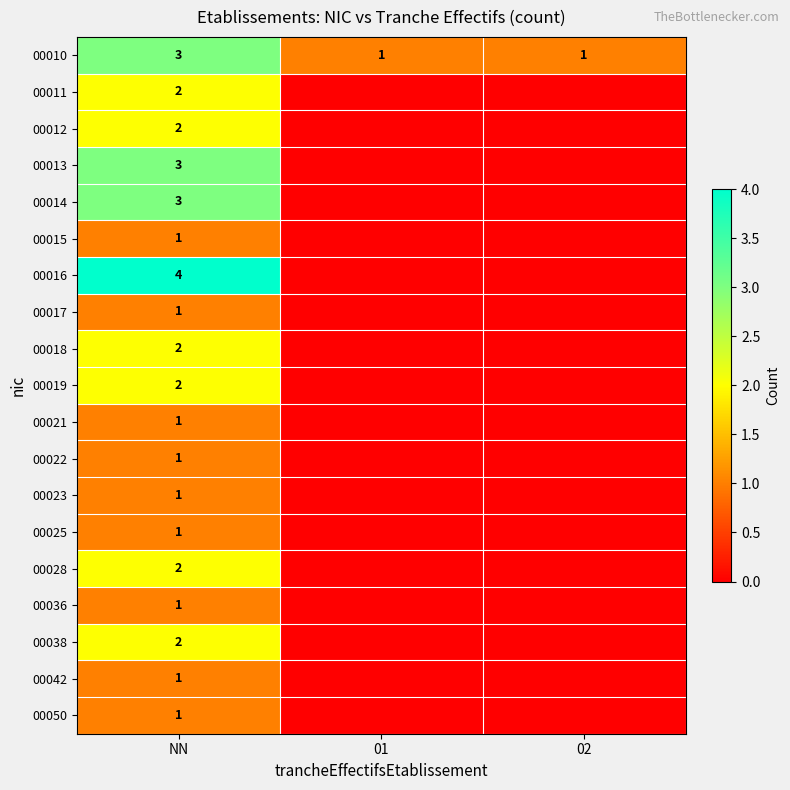

What is the difference between the highest and lowest values at NN?

3